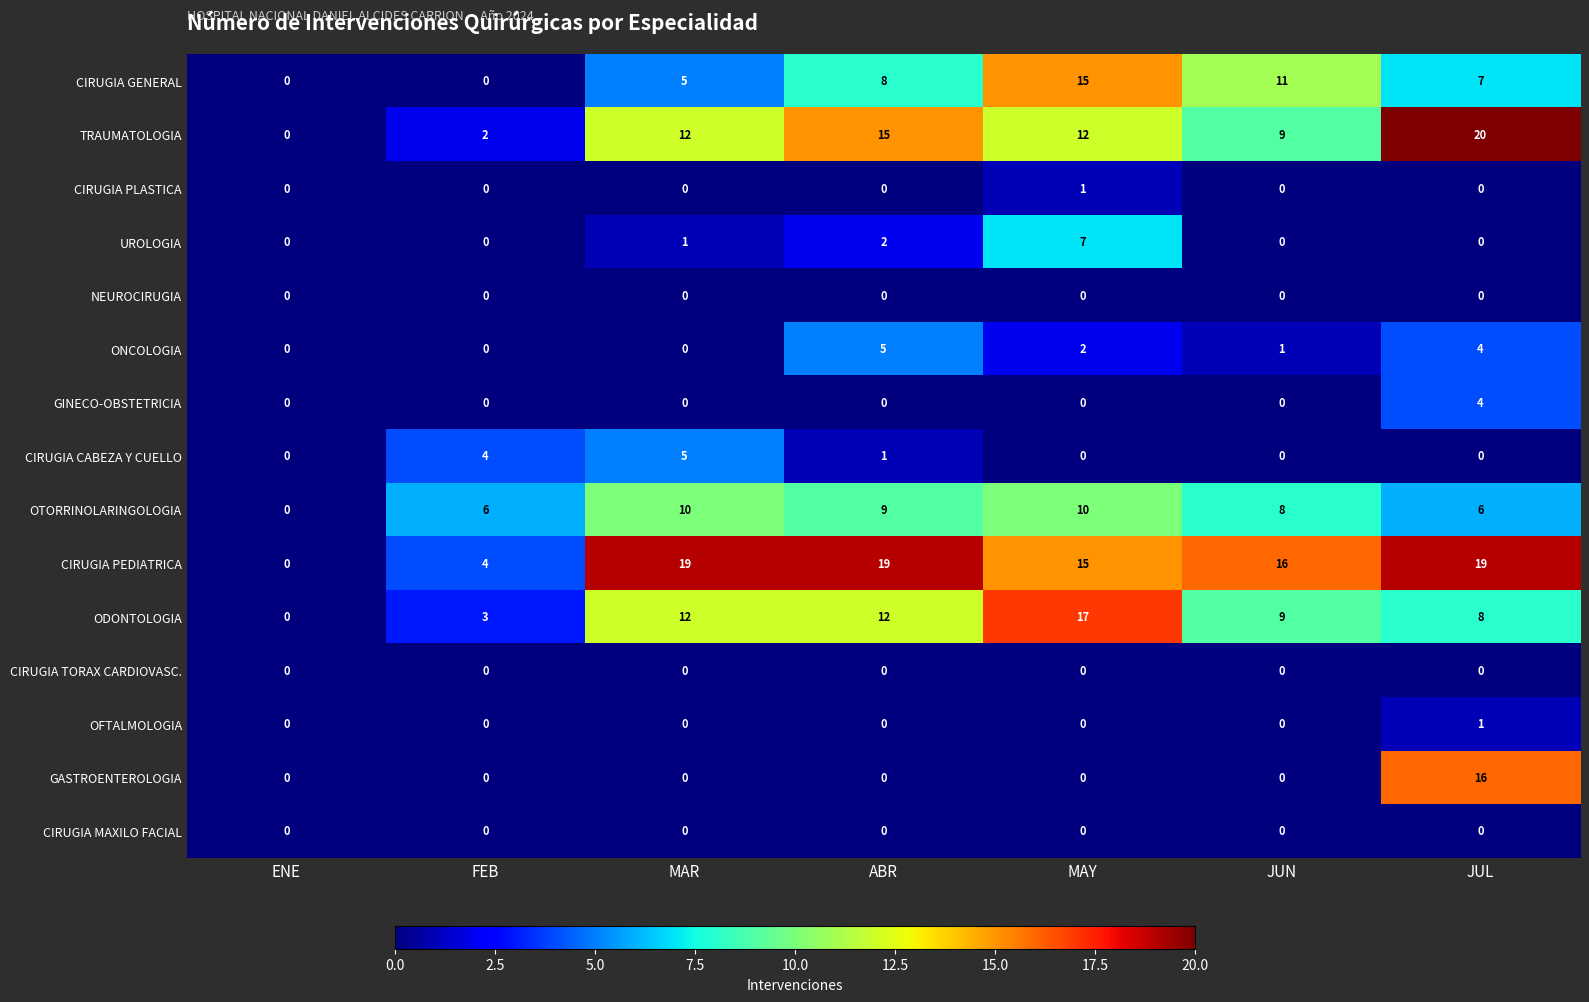

Which category has the highest value in the ONCOLOGIA series?

ABR